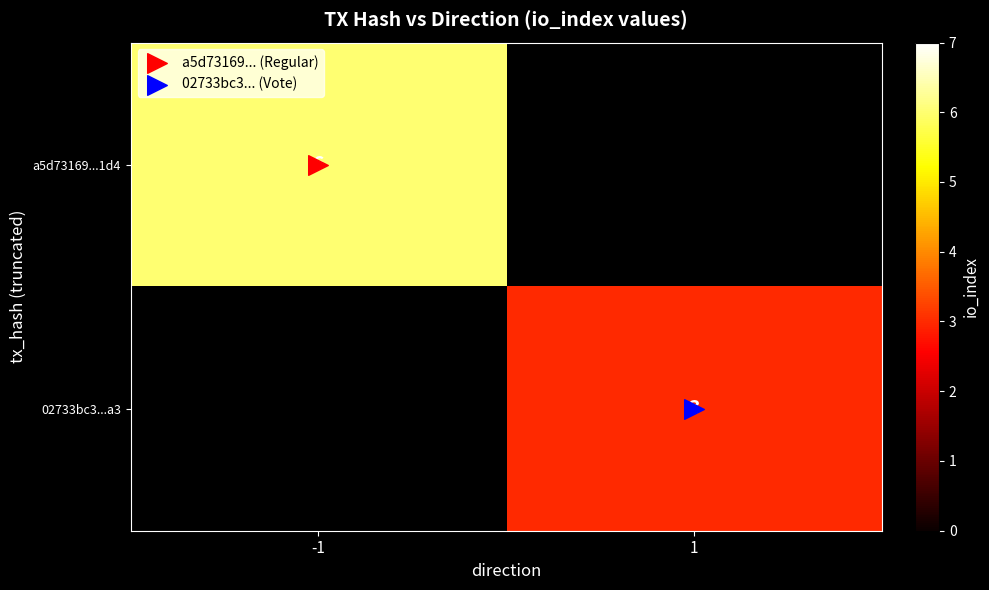

Count the number of data series in this chart.

2